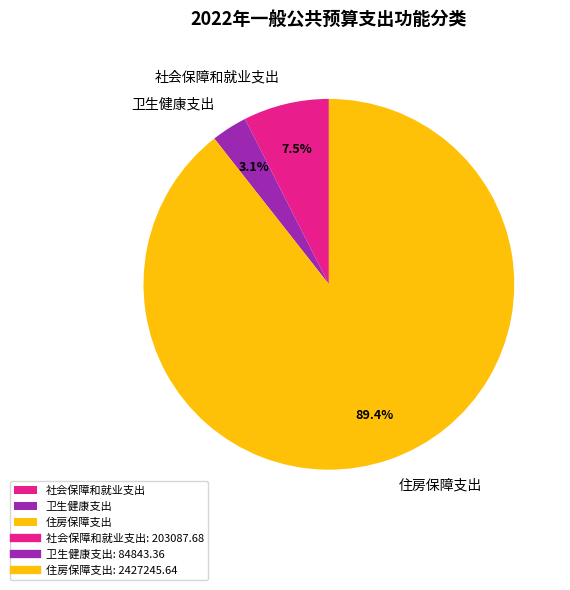

Is it true that 住房保障支出 is 89% of the pie?

True